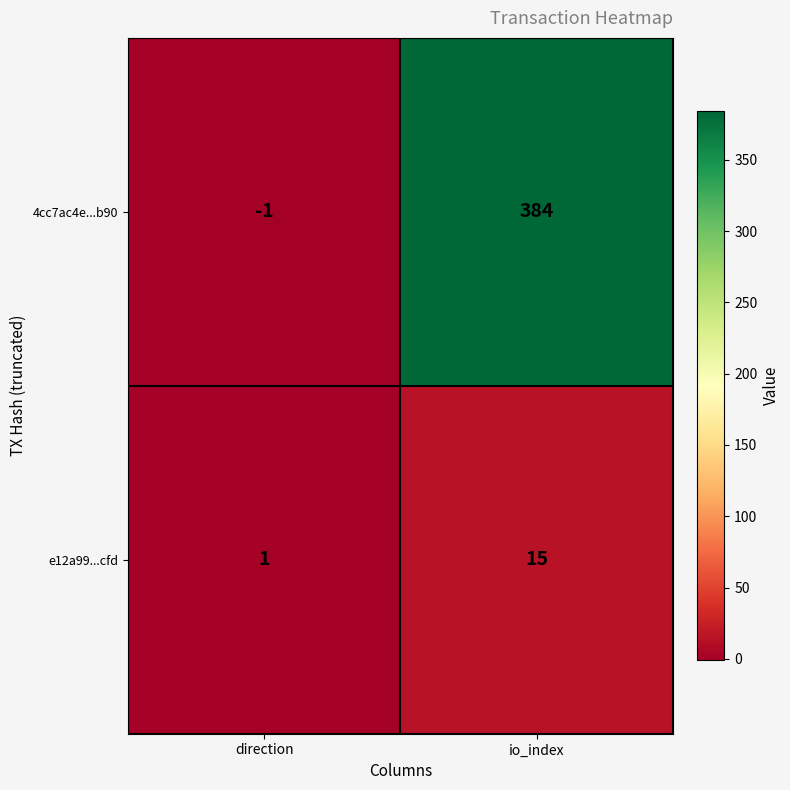

How many values in 4cc7ac4e...b90 are below zero?

1